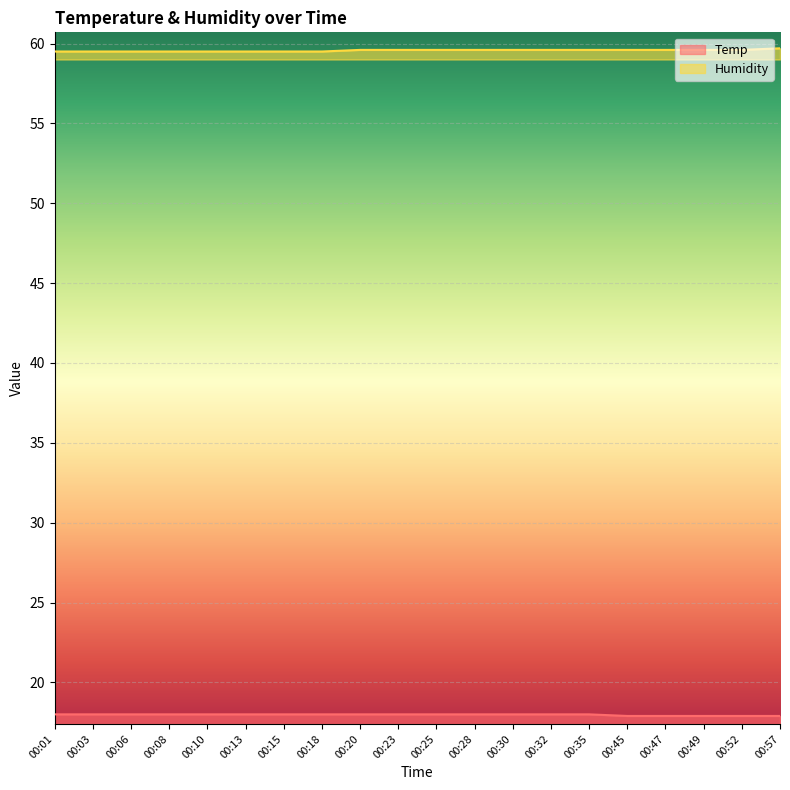

True or false: Temp has more than 1 interior local peaks.

False